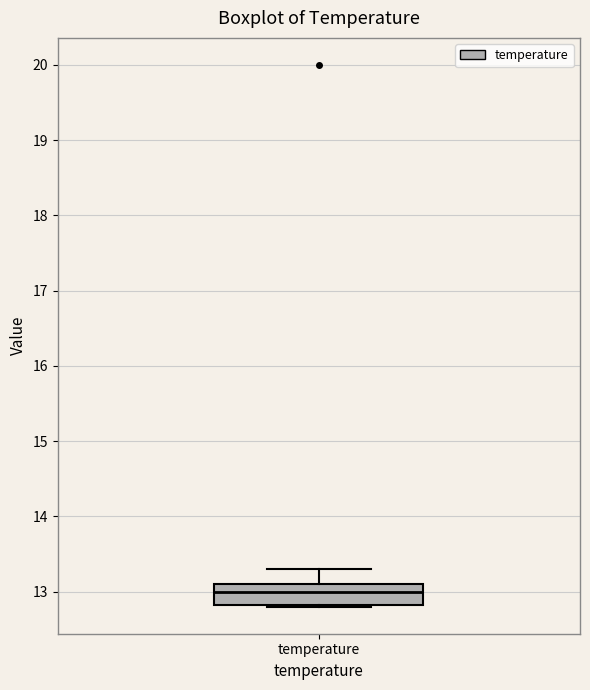

Where is the lower edge of the box for temperature on the y-axis? The values are not printed on the chart, so give them approximately, as read against the axis.

12.8